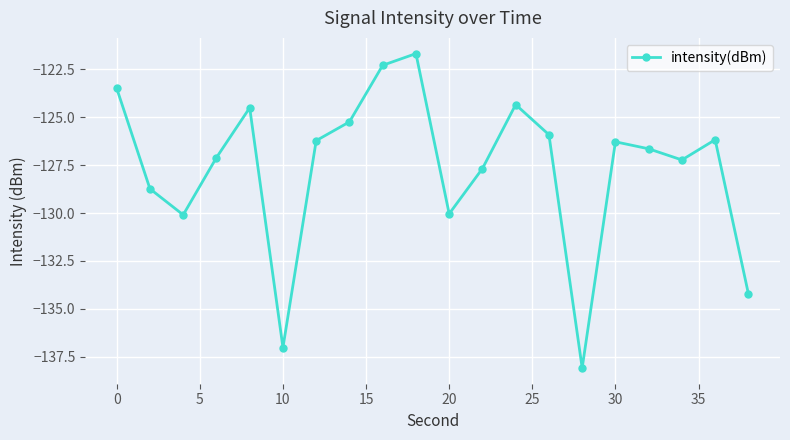

How many values are below -126?

13